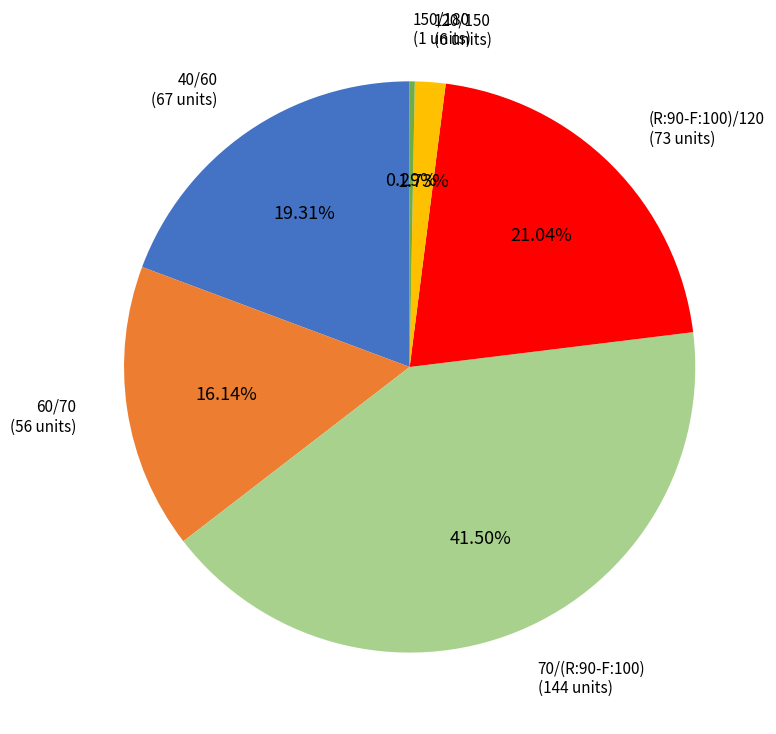

Combined, do 150/180 and 40/60 account for over 50%?

No